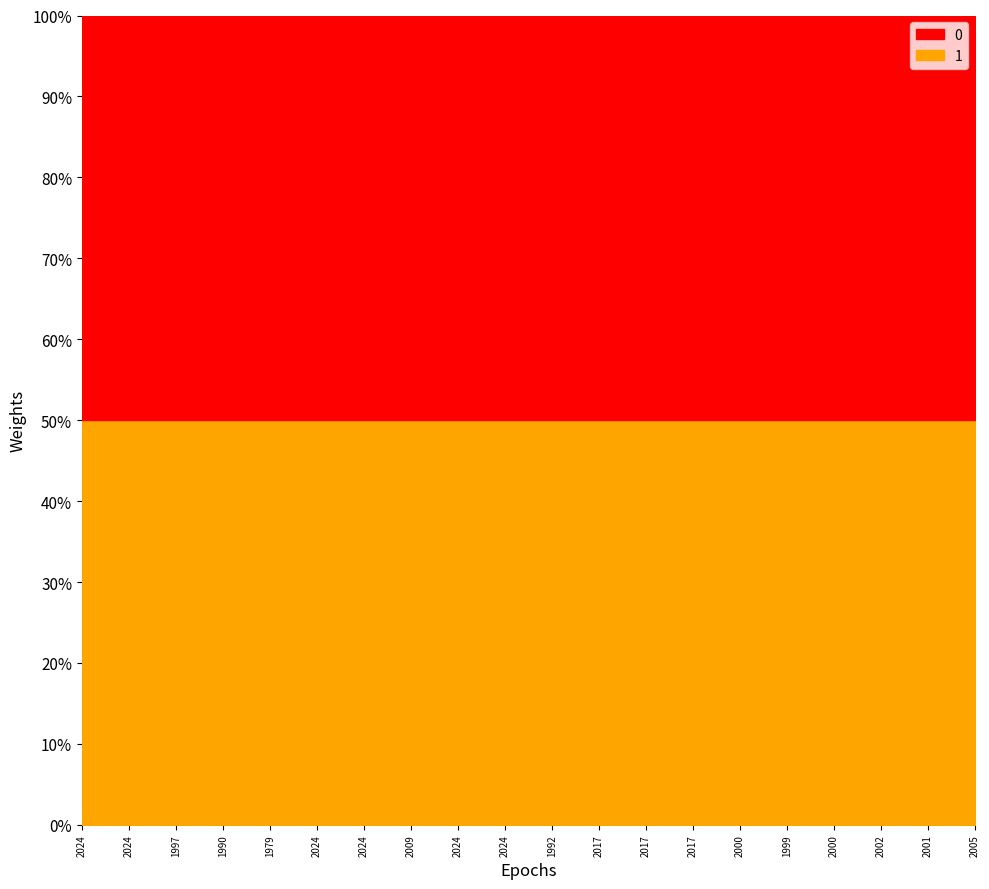

Which has a higher value, 2009 or 1999?

1999